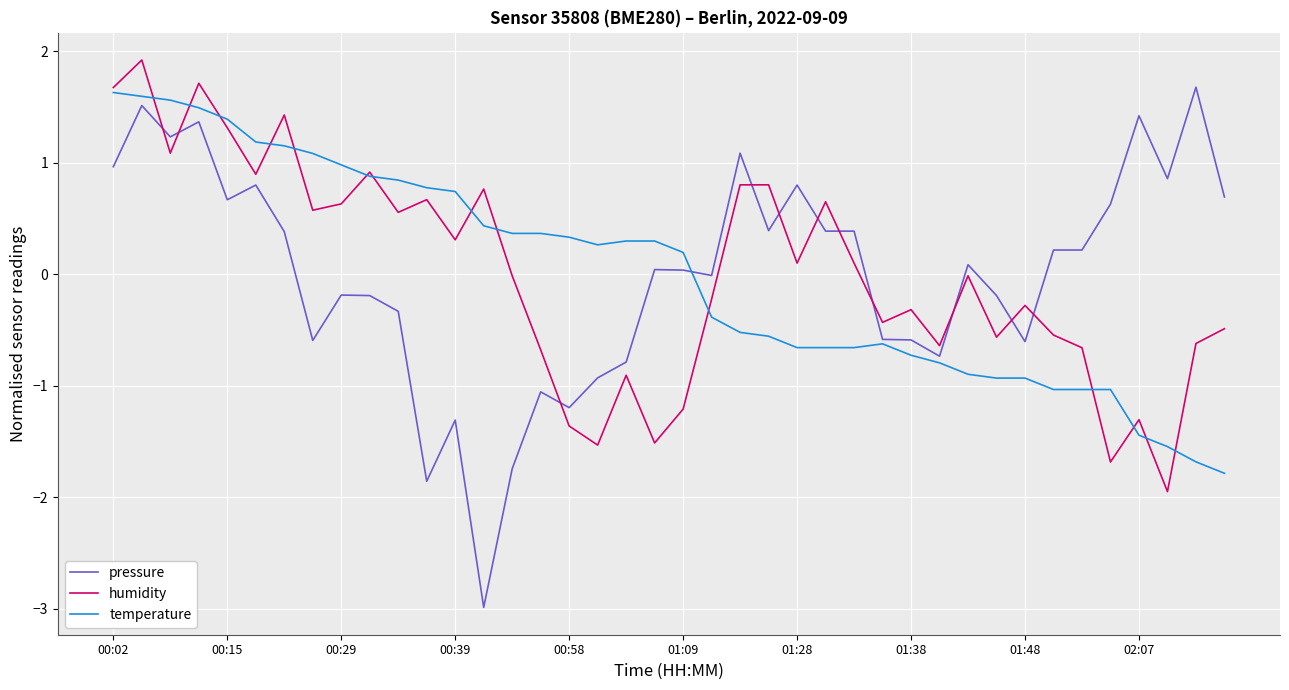

Which series has the largest range (max minus min)?

pressure